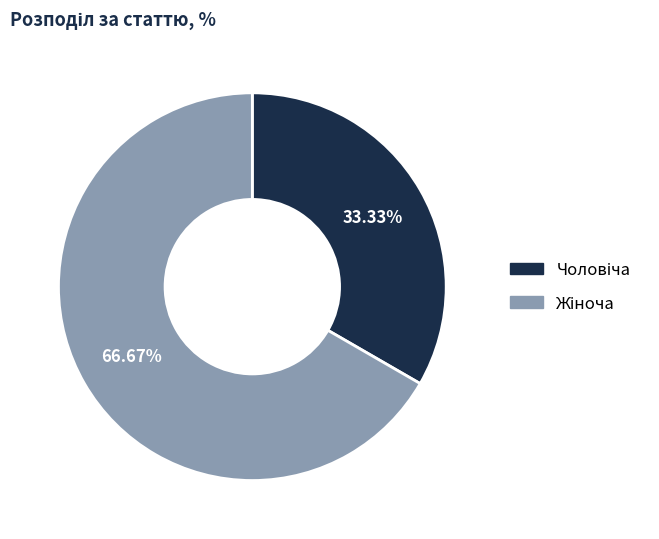

Is there a majority slice in this chart?

Yes